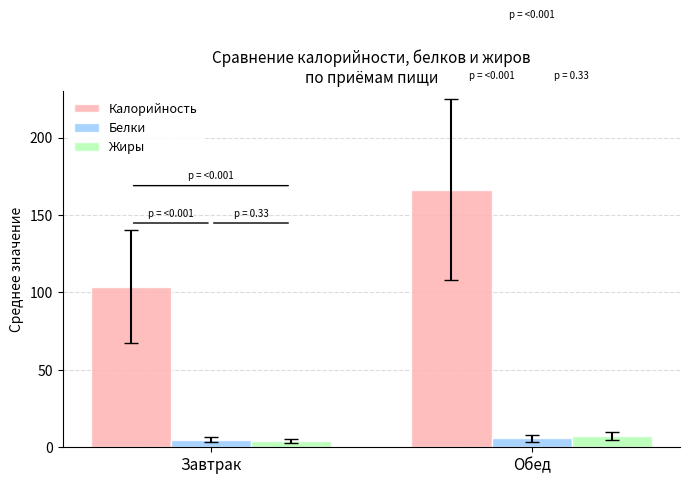

What is the sum of the Жиры values at Обед and Завтрак?

11.0